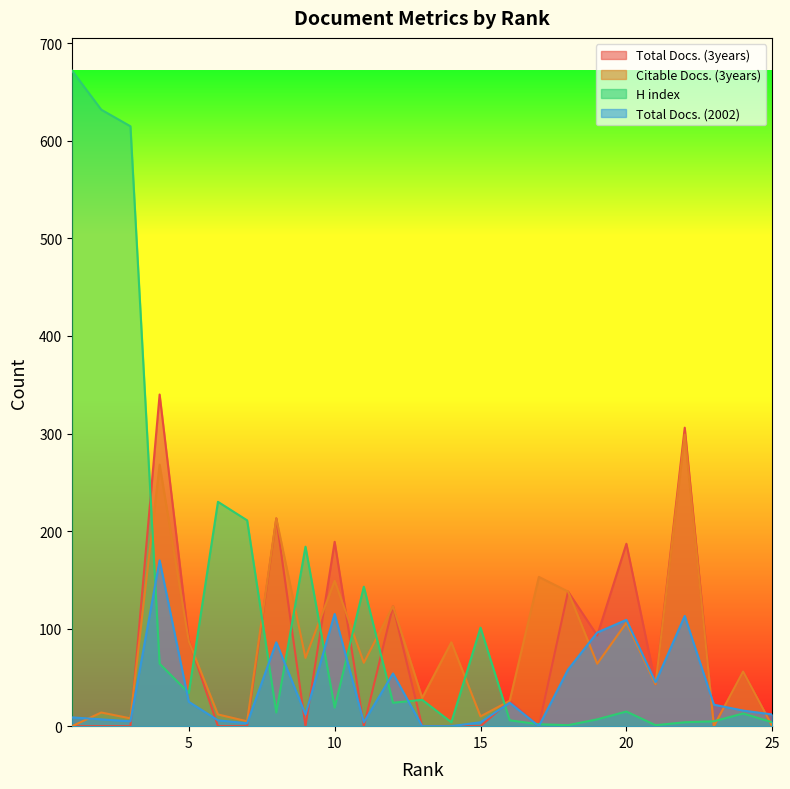

At which category does Total Docs. (3years) reach its first local peak?

4